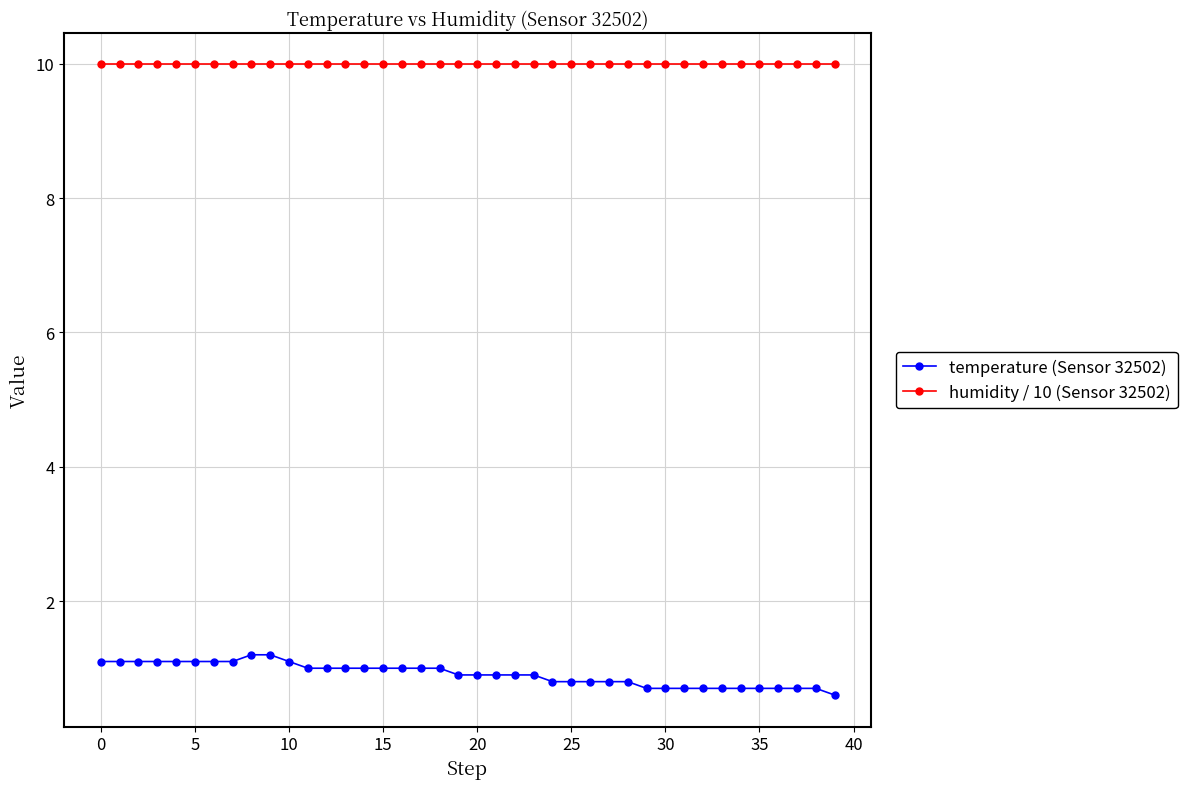

List the series in order of their overall mean, highest first.

humidity / 10 (Sensor 32502), temperature (Sensor 32502)